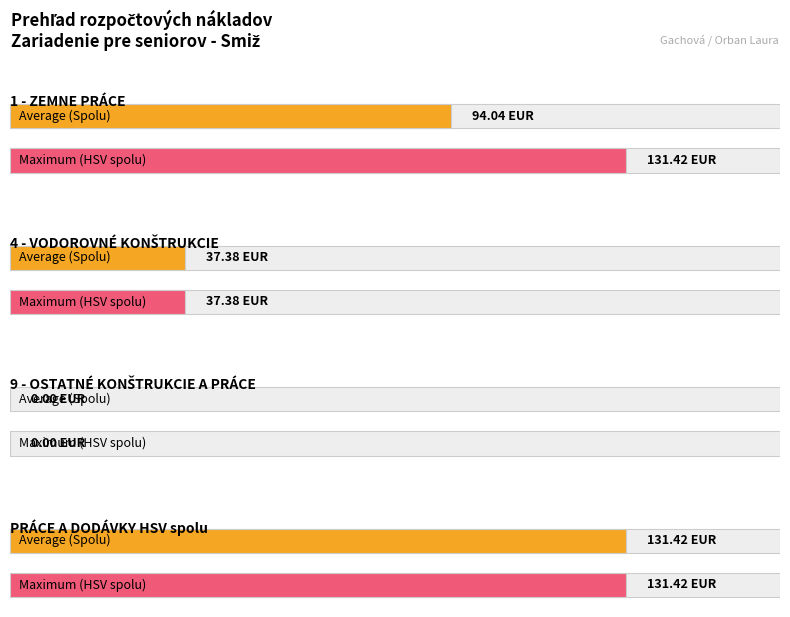

Which label corresponds to the largest value in the chart?

1 - ZEMNE PRÁCE